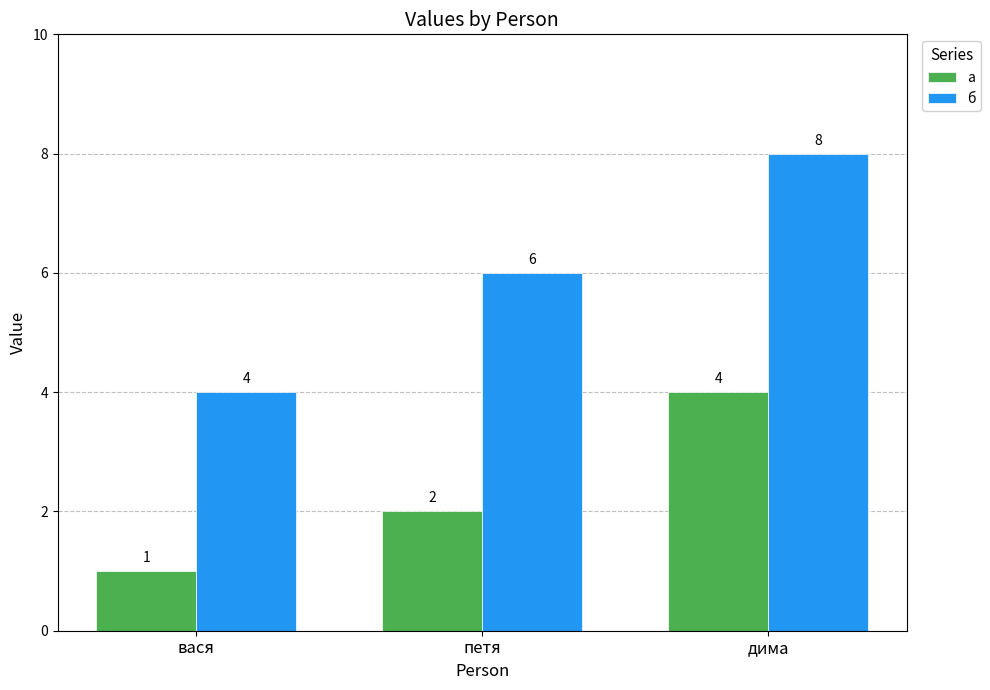

Which series has the largest range (max minus min)?

б